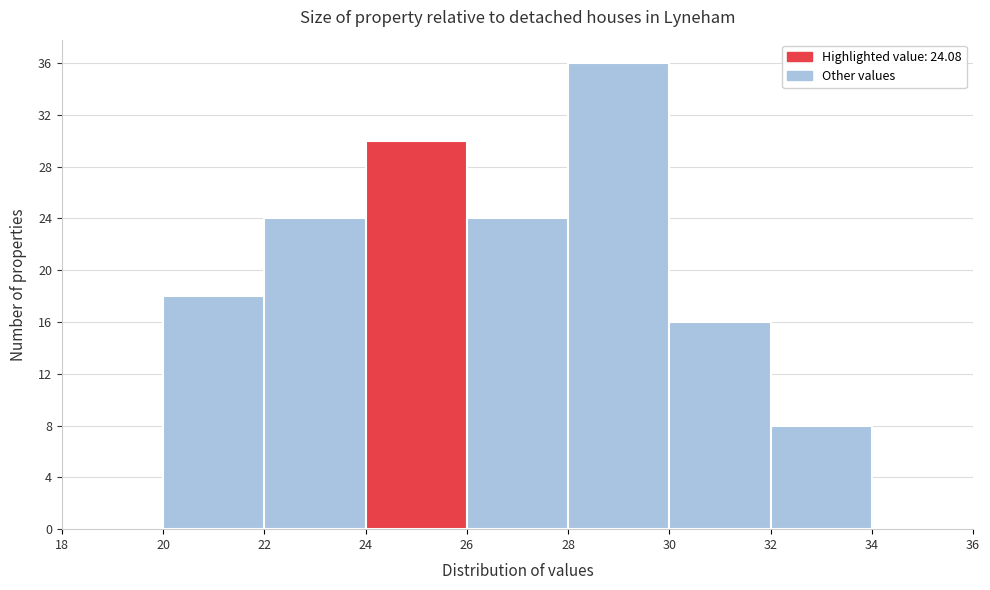

Over which range of the x-axis is the bar tallest?

28 to 30